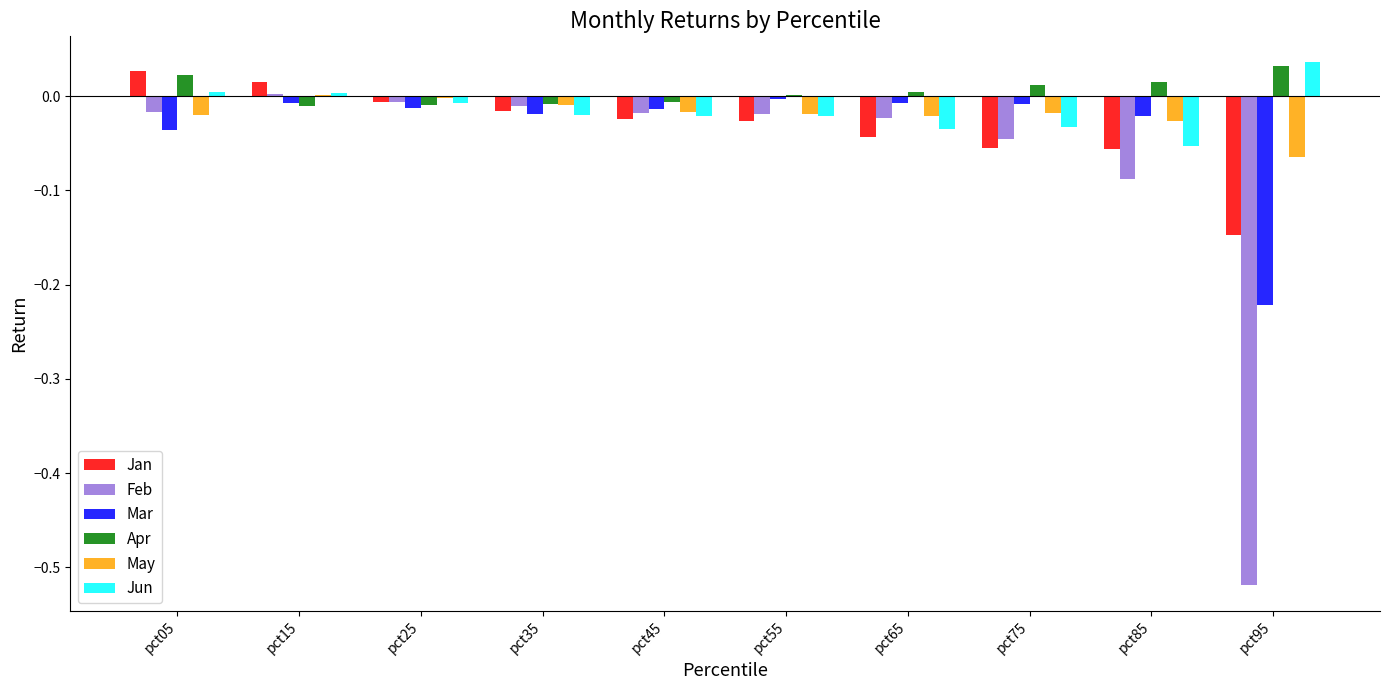

Between pct55 and pct85, which series saw the biggest shift?

Feb